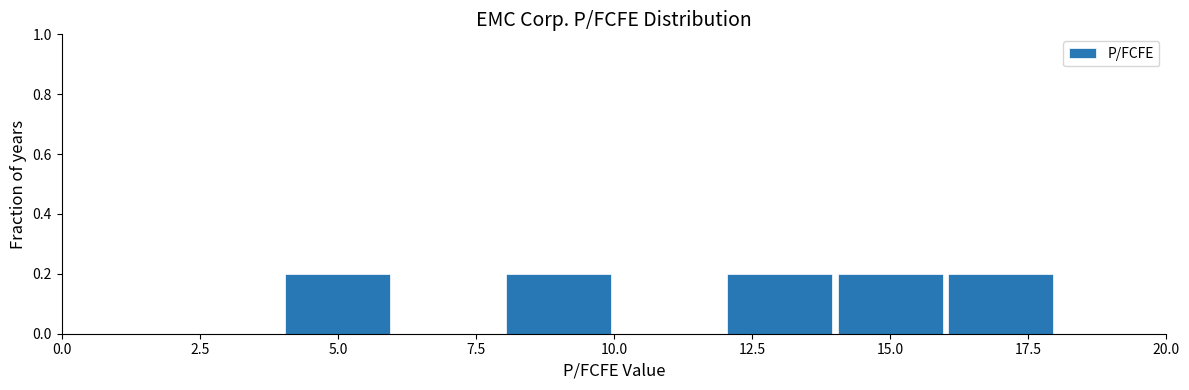

Reading left to right, list every bar in this chart as the range it spans on the x-axis followed by its height. The values are not printed on the chart, so give them approximately, as read against the axis.

0 to 2: 0
2 to 4: 0
4 to 6: 0.2
6 to 8: 0
8 to 10: 0.2
10 to 12: 0
12 to 14: 0.2
14 to 16: 0.2
16 to 18: 0.2
18 to 20: 0